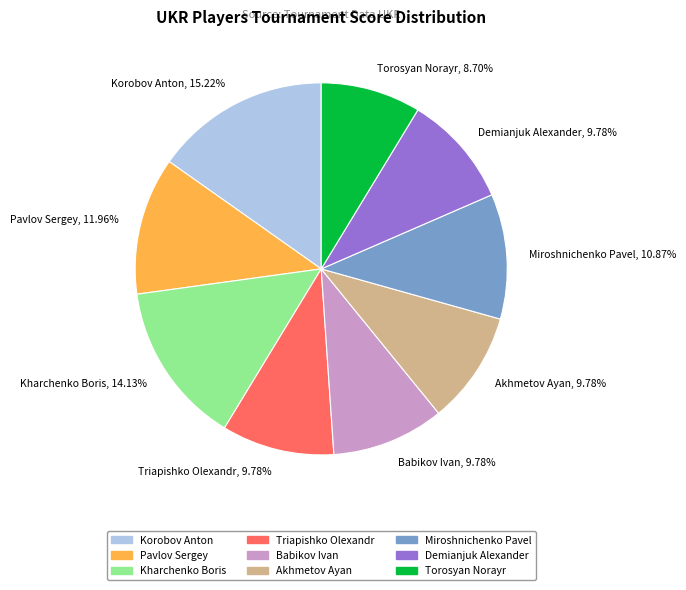

What is the ratio of the value at Akhmetov Ayan, 9.78% to the value at Pavlov Sergey, 11.96%?

0.8